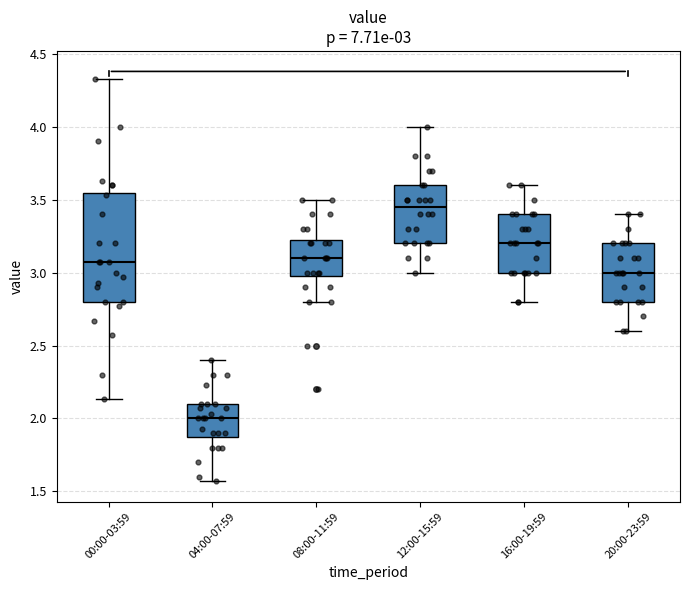

Which box's median line is the highest?

12:00-15:59